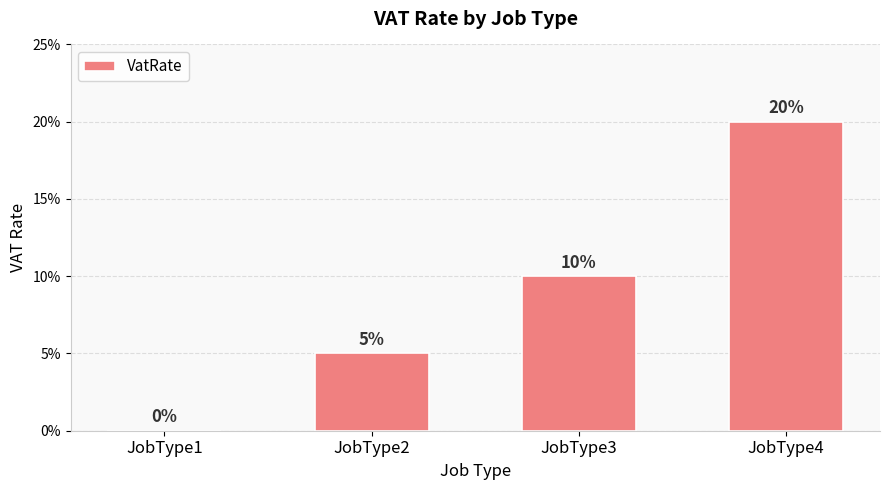

Reading left to right, list all the values displayed in this chart.

JobType1=0.0	JobType2=0.1	JobType3=0.1	JobType4=0.2